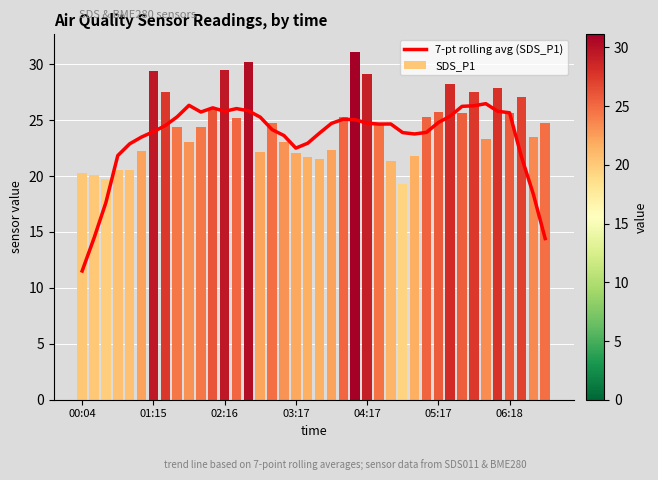

What is the approximate value at 05:17?

23.5